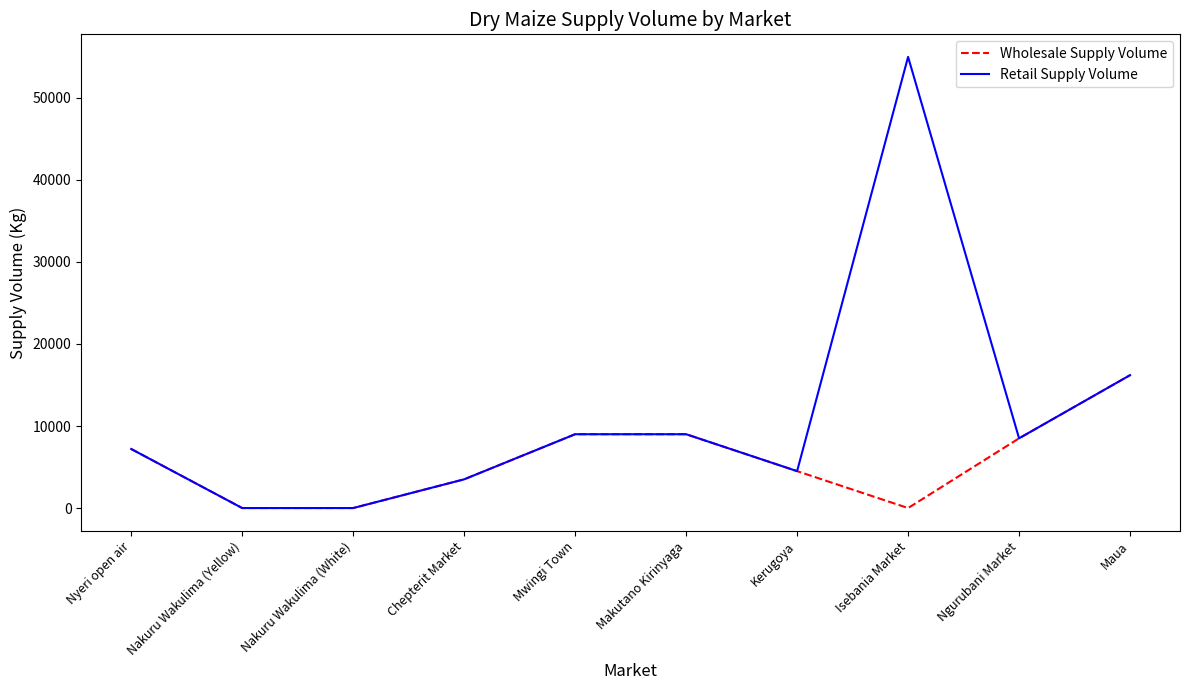

Rank the series by their maximum value, from lowest to highest.

Wholesale Supply Volume, Retail Supply Volume